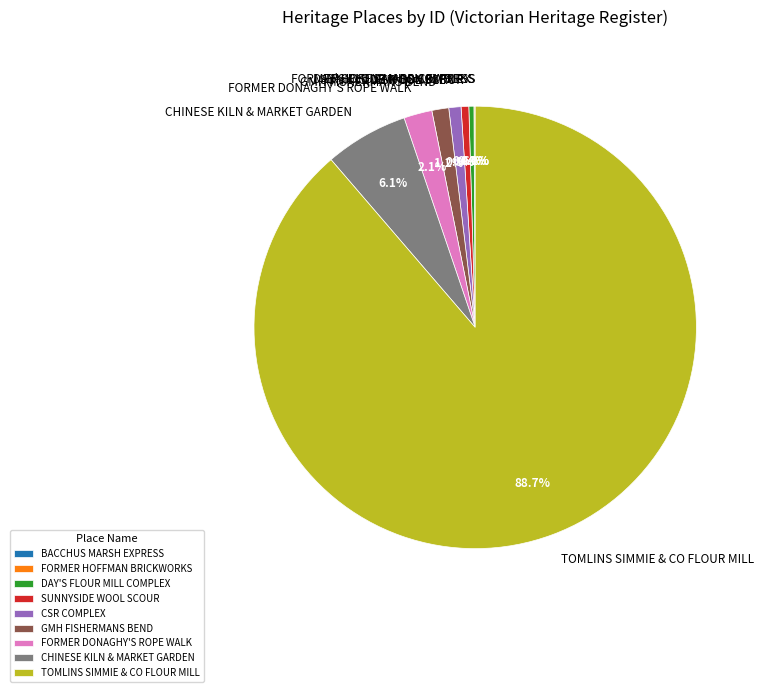

Do CHINESE KILN & MARKET GARDEN and TOMLINS SIMMIE & CO FLOUR MILL together represent more than half of the pie?

Yes